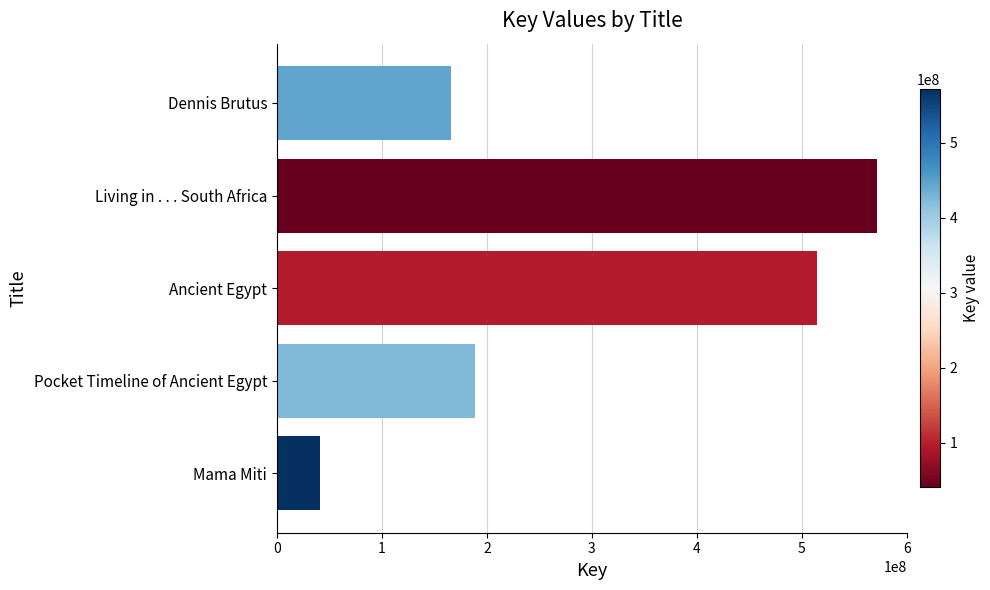

What is the average value?

296212342